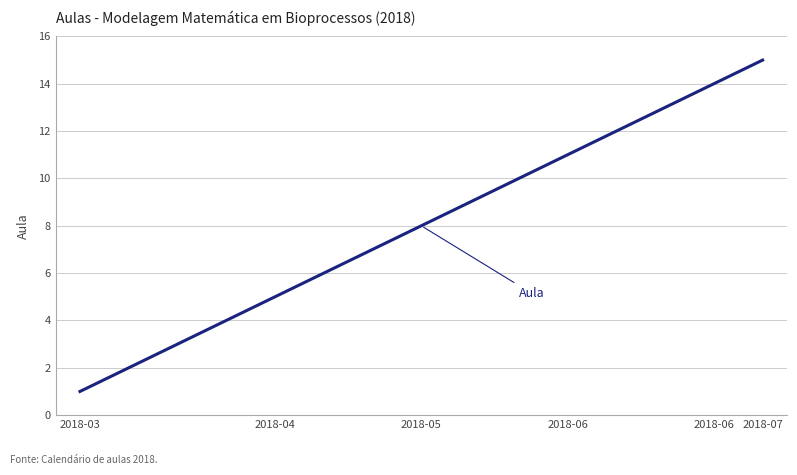

Reading right to left, transcribe all the data shown in this chart.

15	14	13	12	11	10	9	8	7	6	5	4	3	2	1